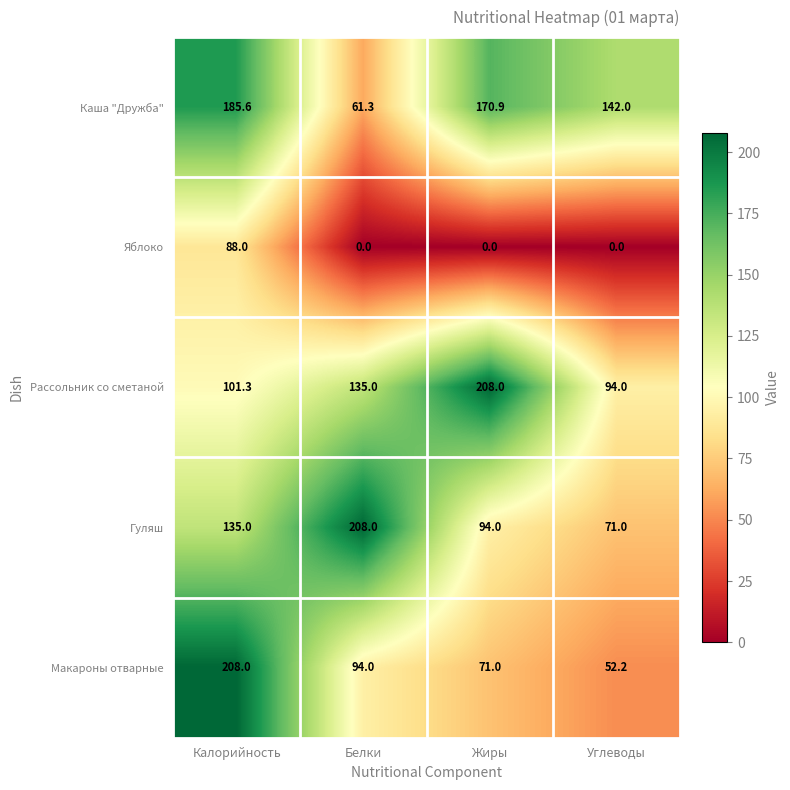

Between Жиры and Углеводы, which series saw the biggest shift?

Рассольник со сметаной